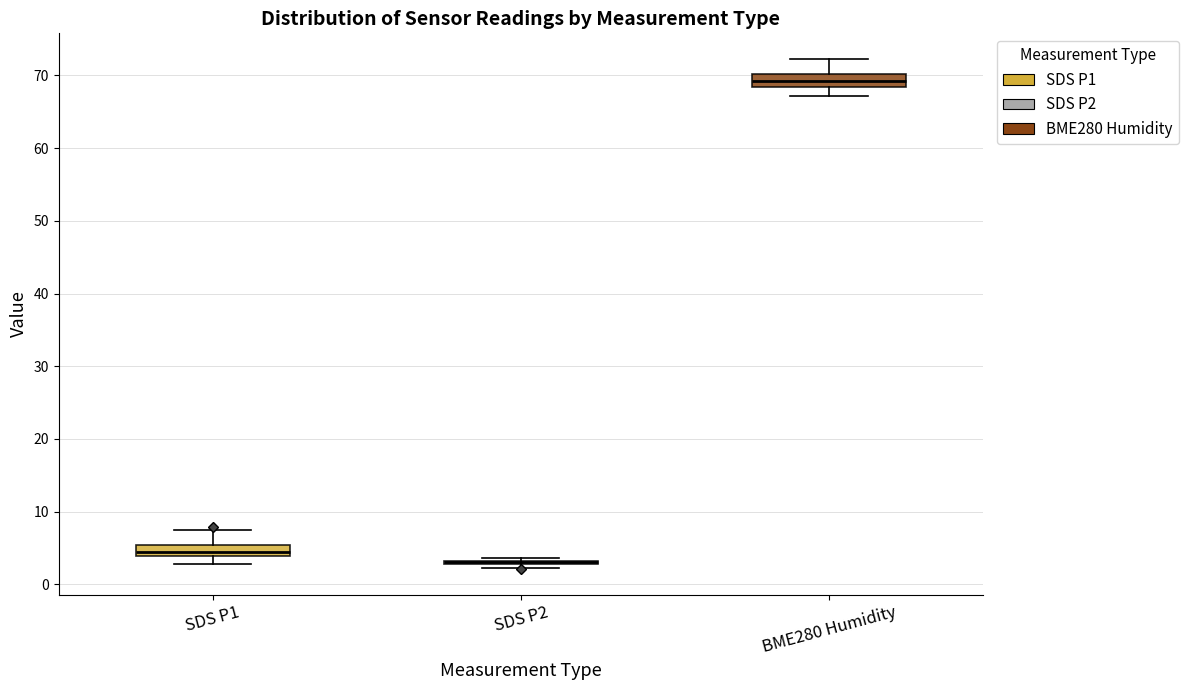

Reading left to right, read every box against the y-axis: the position of its median line, the range the box covers, and the ends of its whiskers. The values are not printed on the chart, so give them approximately, as read against the axis.

SDS P1: median 4 (inside the box), box 4 to 5, whiskers 3 to 8
SDS P2: box collapsed to a line at 3, whiskers 2 to 4
BME280 Humidity: median 69, box 68 to 70, whiskers 67 to 72